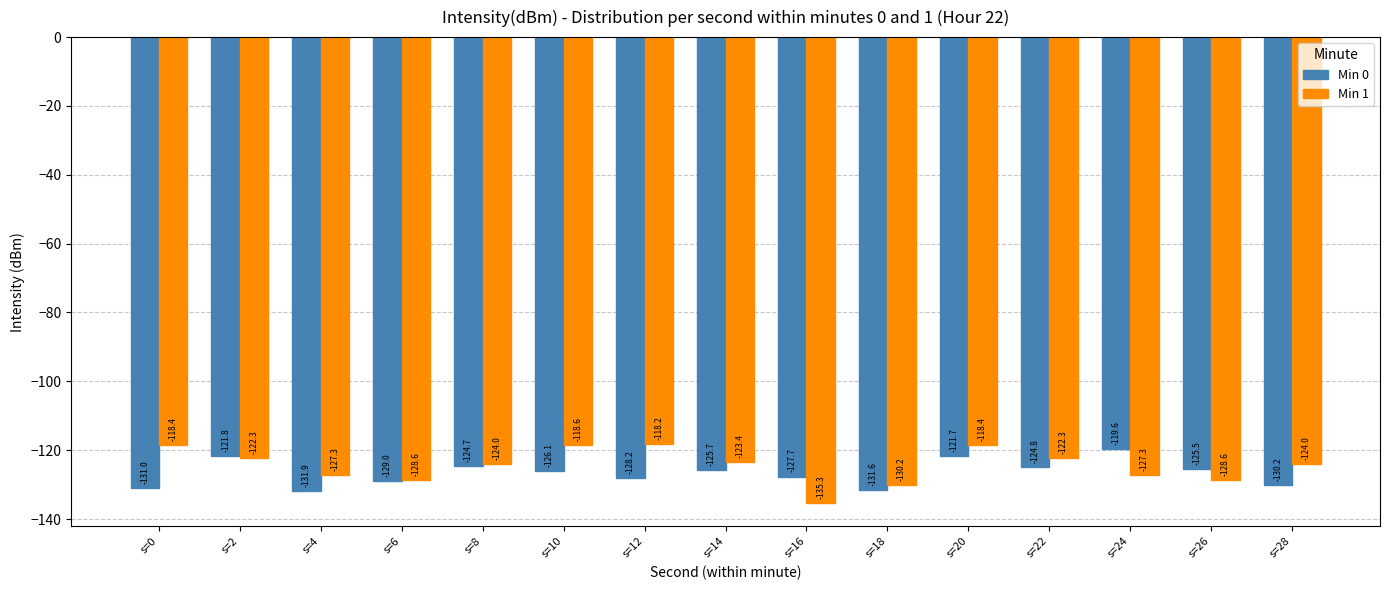

Is it true that Min 0 equals -214.0 at s=26?

False